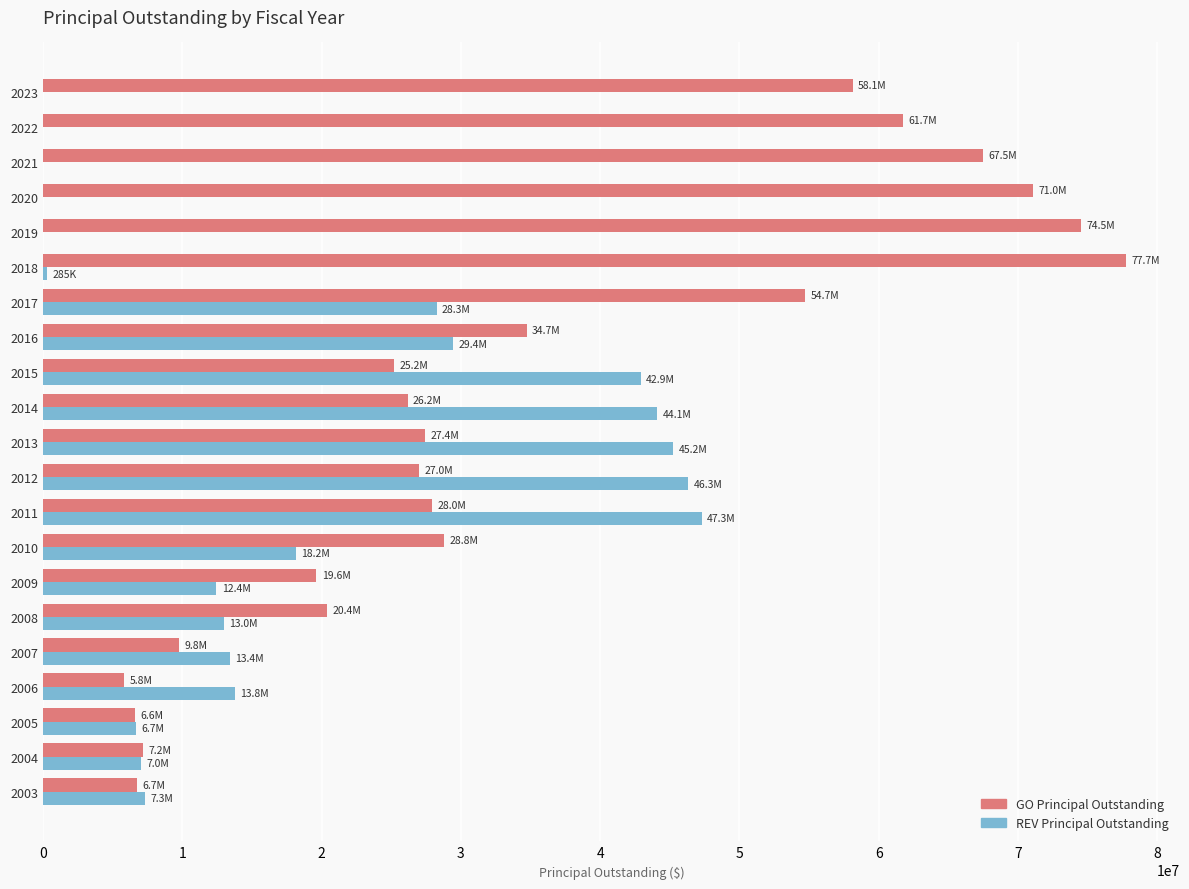

What is the greatest value displayed?

77730000